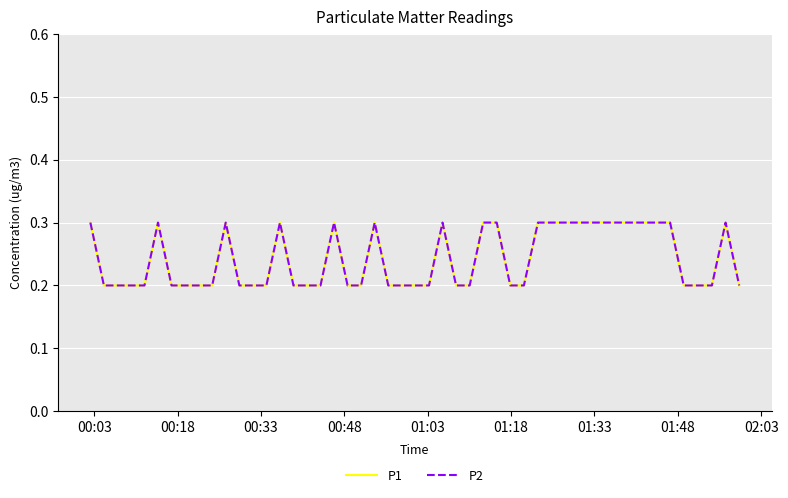

At which label is P1 closest to 0?

00:18